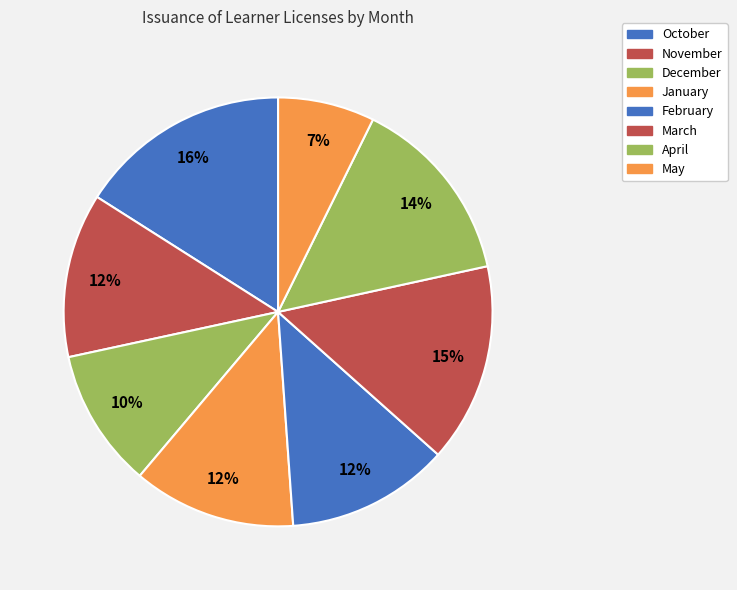

Count the number of slices in the pie.

8